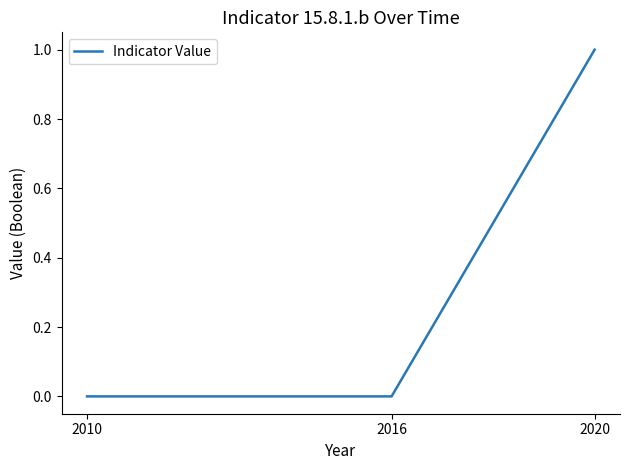

How many values are between 0 and 1?

3